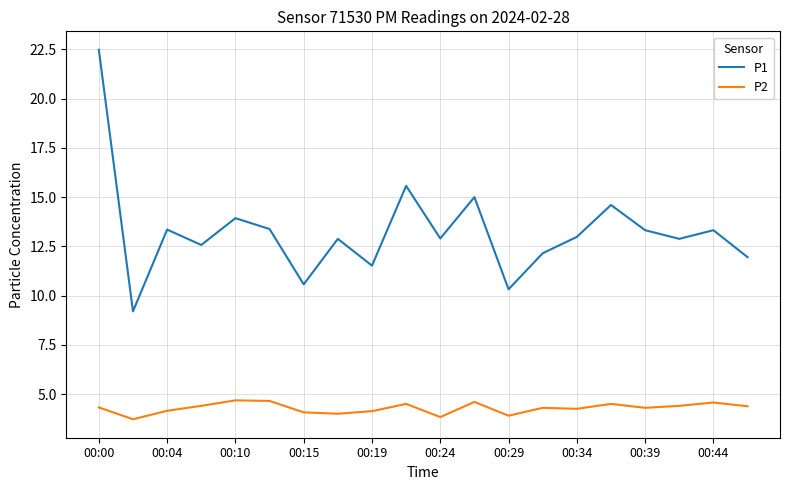

True or false: P2 and P1 cross at least once.

False